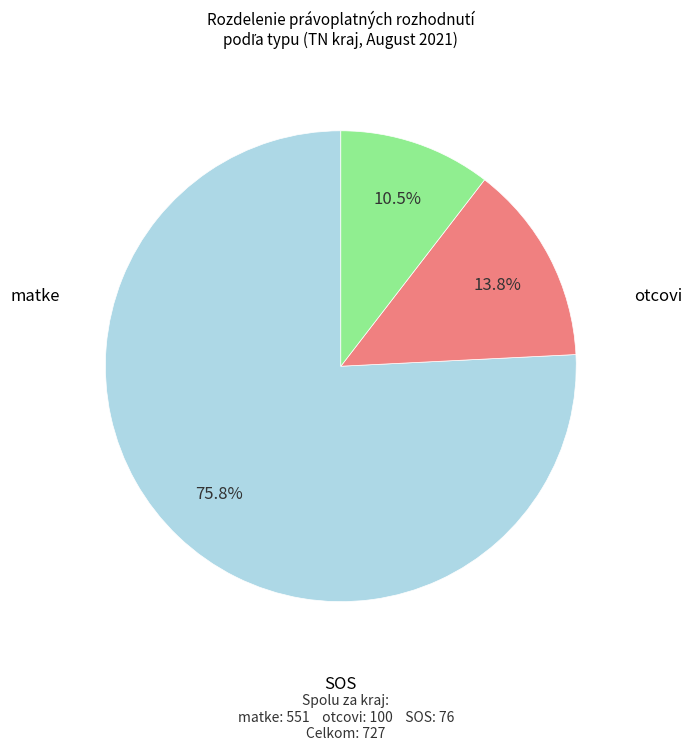

How many segments does this pie chart have?

3